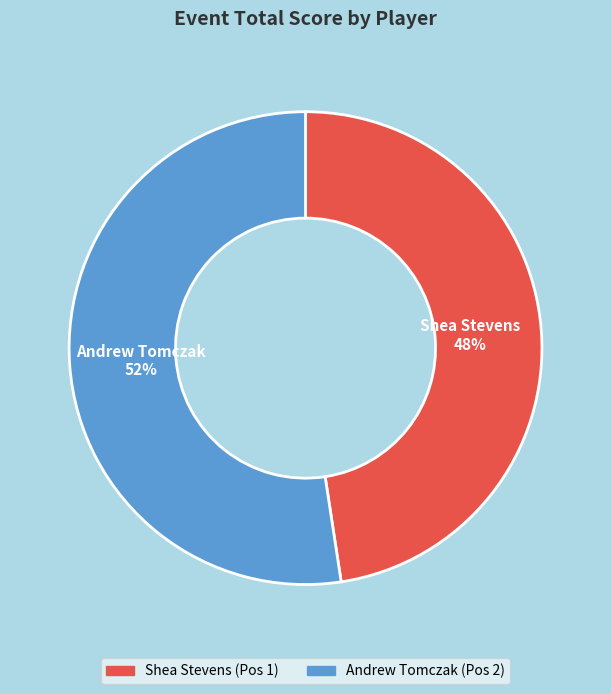

The Shea Stevens slice represents 48% of the pie. True or false?

True